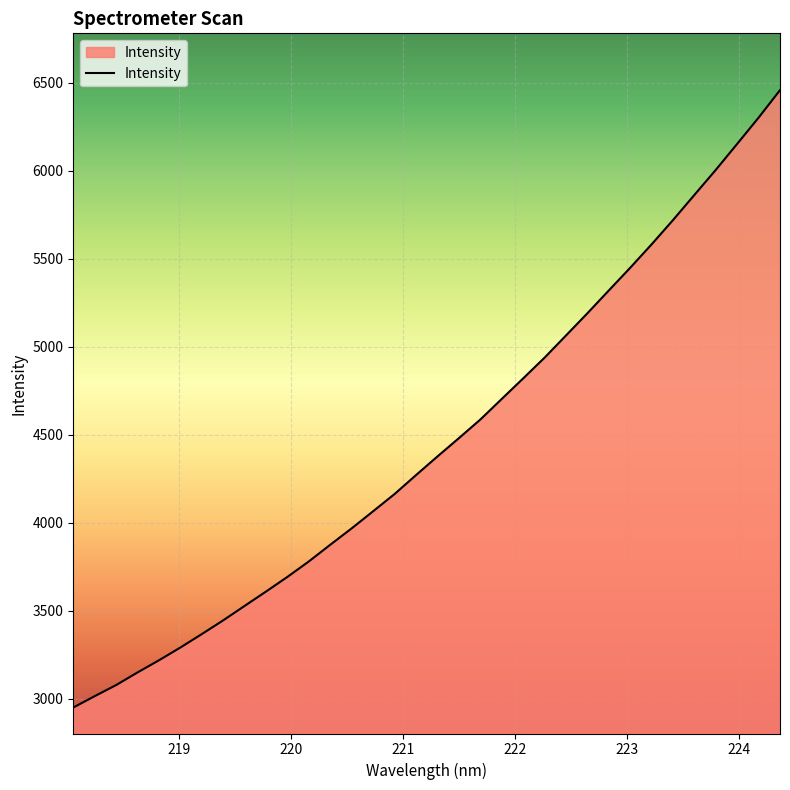

What is the smallest value displayed?

2950.5